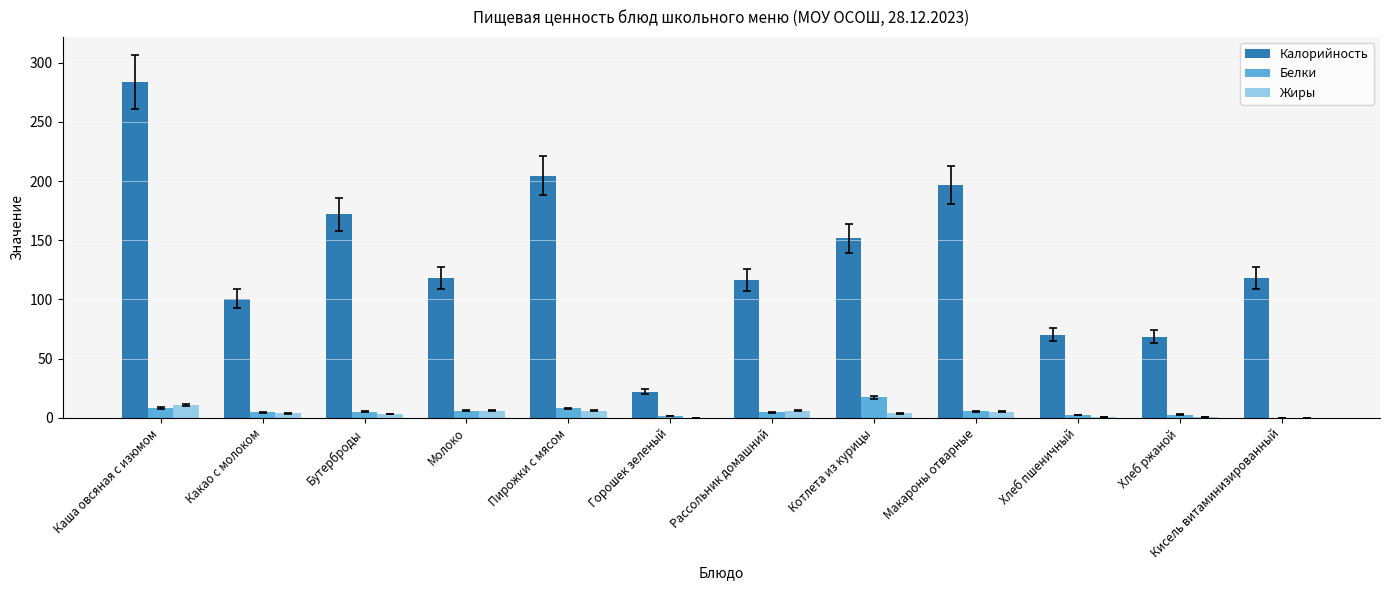

Is it true that Белки equals 4.6 at Рассольник домашний?

True